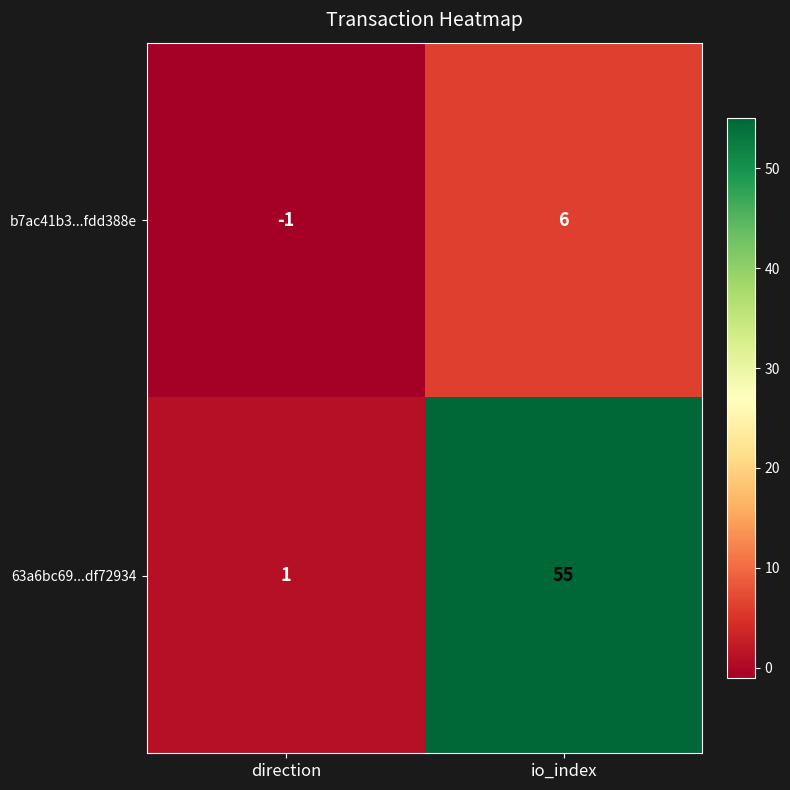

Which series has the largest range (max minus min)?

63a6bc69...df72934